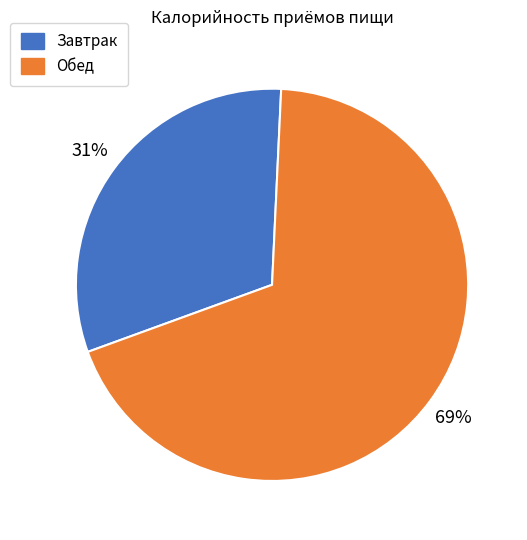

To the nearest percent, what is the average slice percentage?

50%